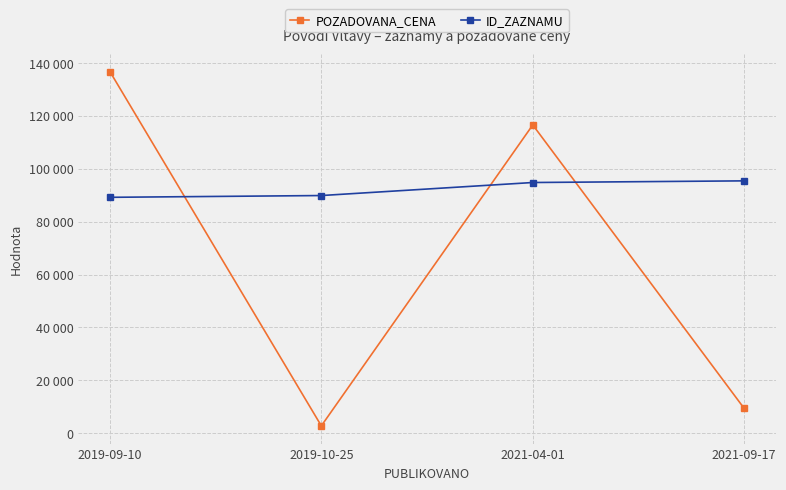

The POZADOVANA_CENA series shows 2800 at 2019-10-25. True or false?

True